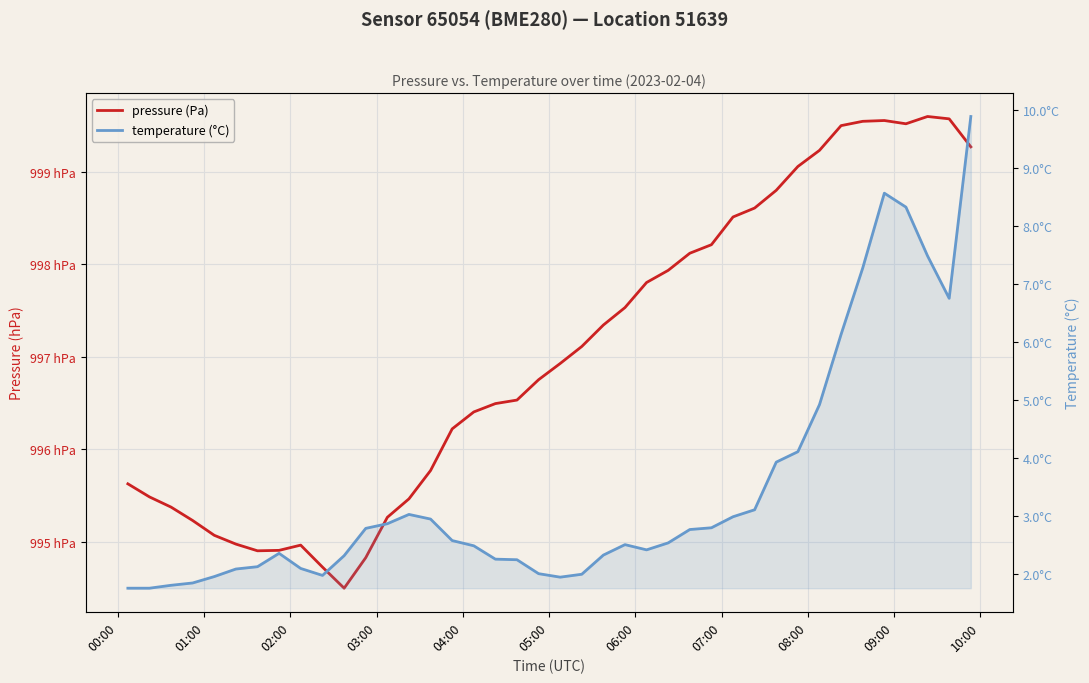

What is the minimum value for temperature (°C)?

1.8